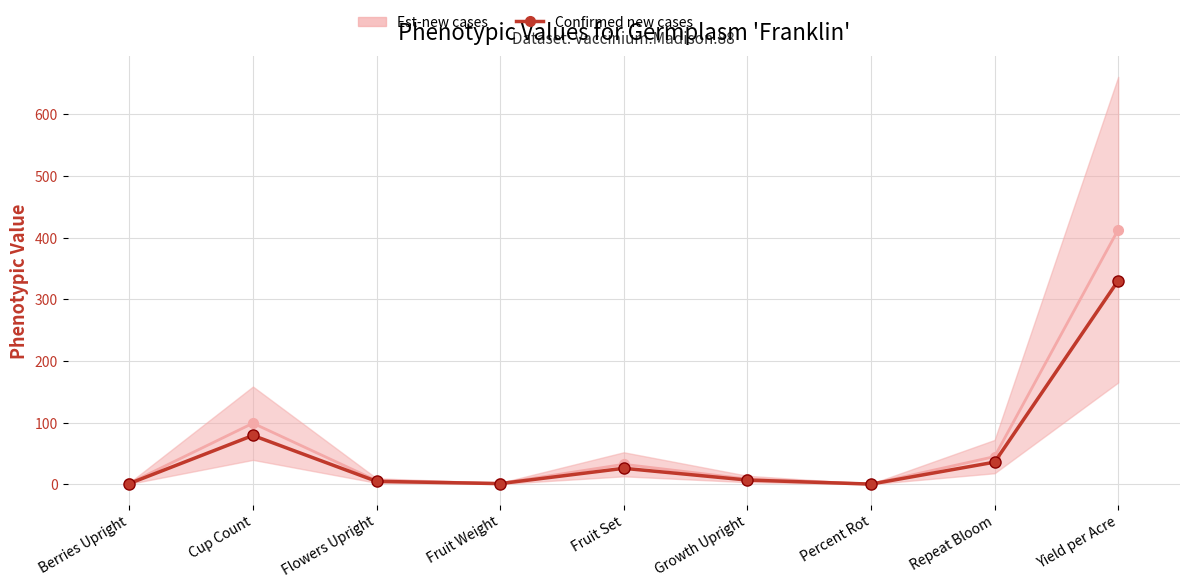

List the labels in order of value, smallest first.

Percent Rot, Fruit Weight, Berries Upright, Flowers Upright, Growth Upright, Fruit Set, Repeat Bloom, Cup Count, Yield per Acre